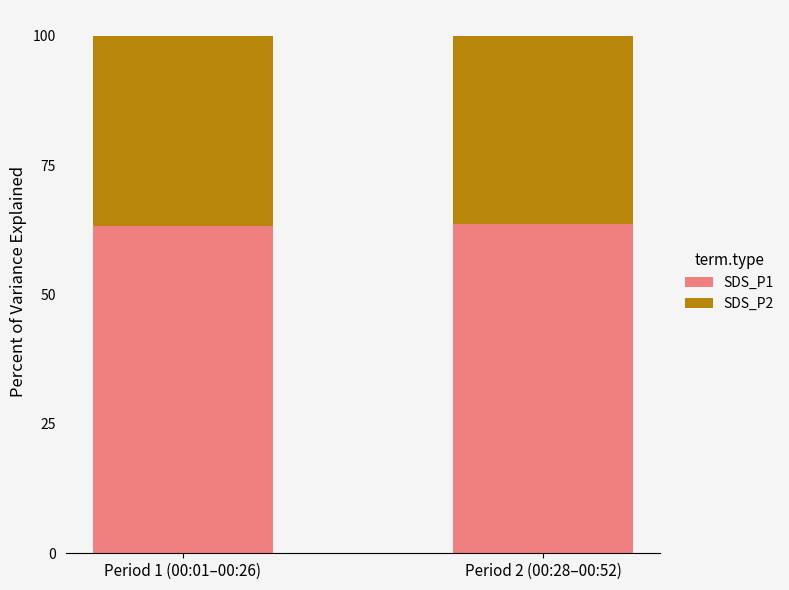

Does the chart contain stacked bars?

Yes